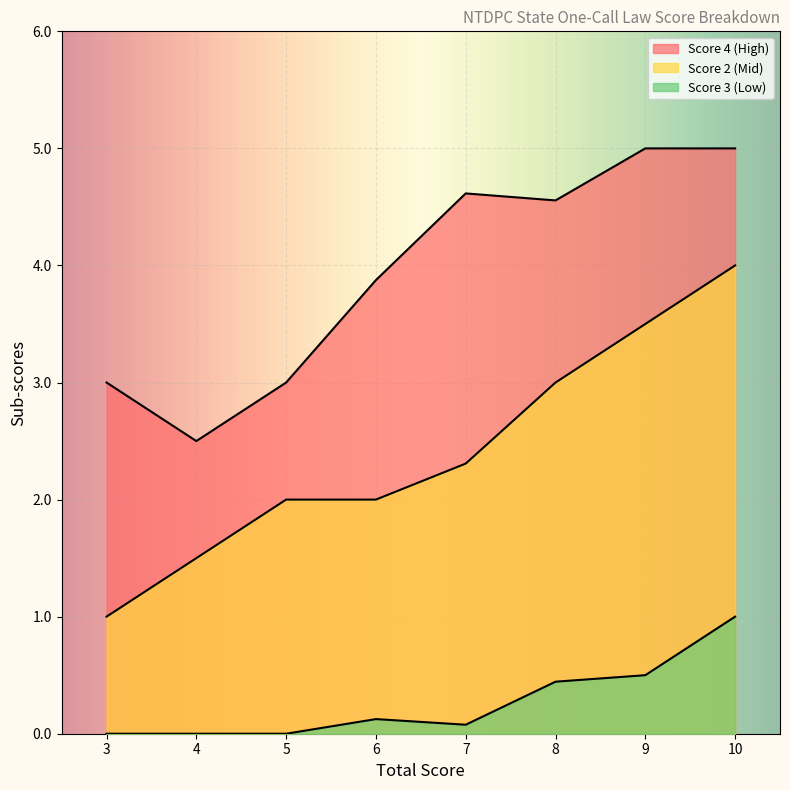

How many categories are shown in the chart?

8